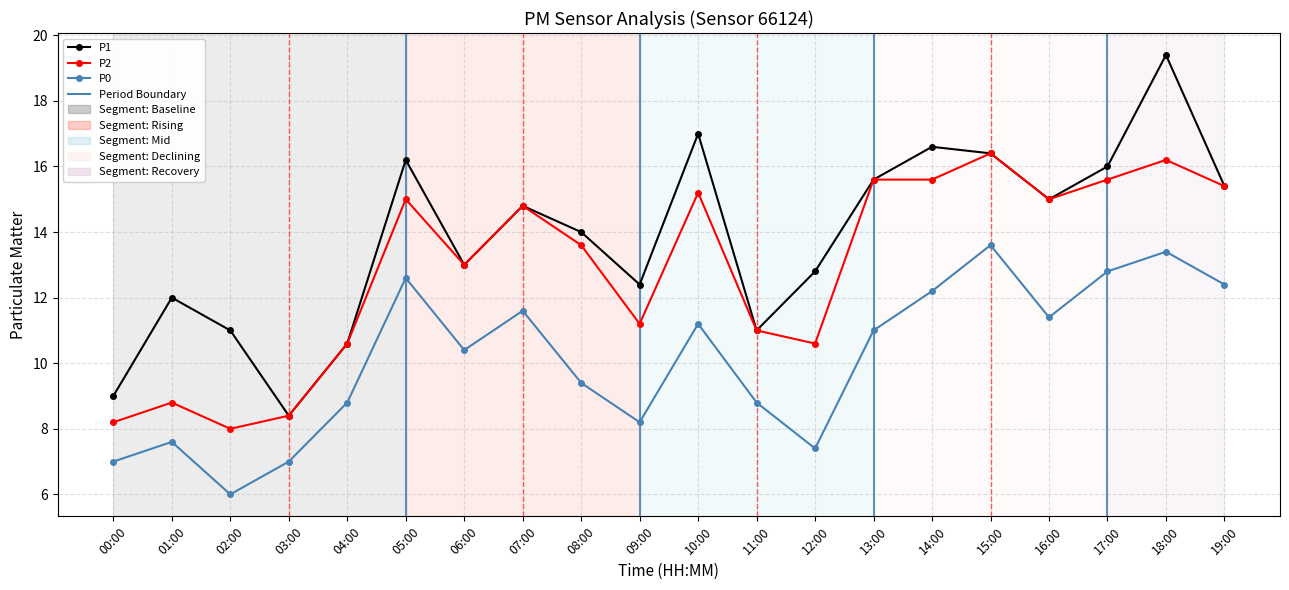

How many data points does each series have?

20